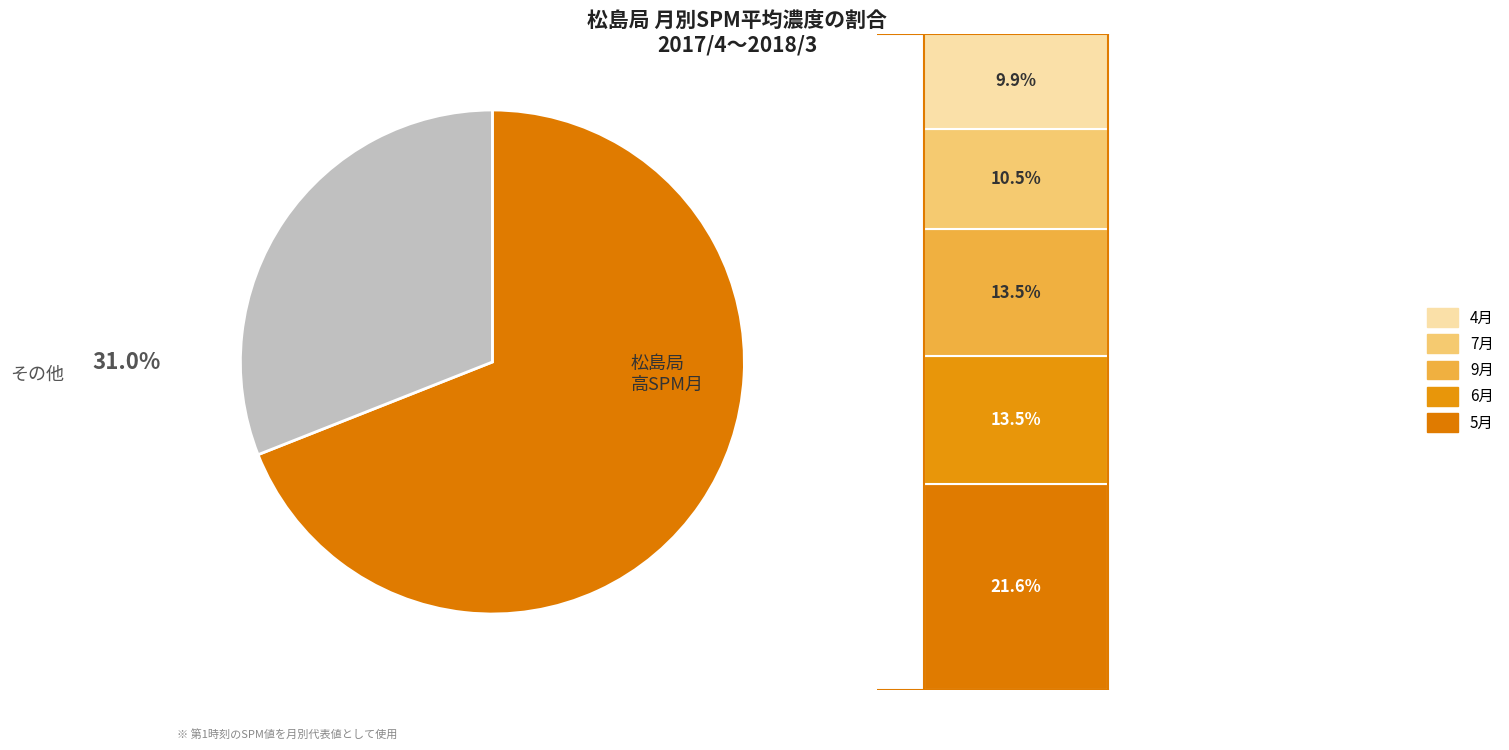

Is there any slice that represents more than half of the pie?

Yes